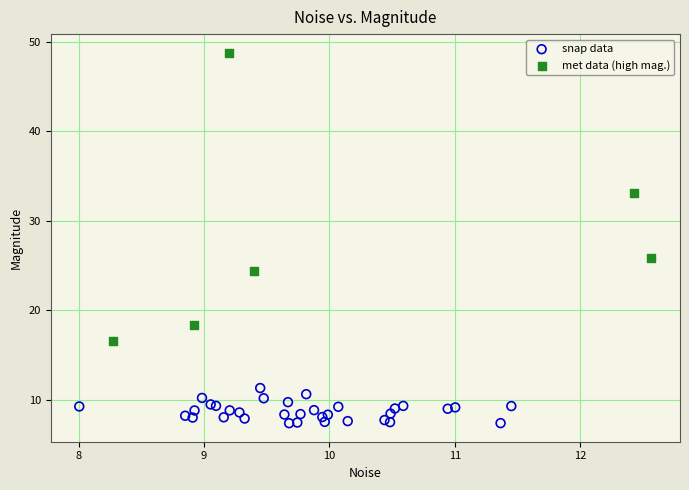

Which series has the widest spread of Y values?

met data (high mag.)